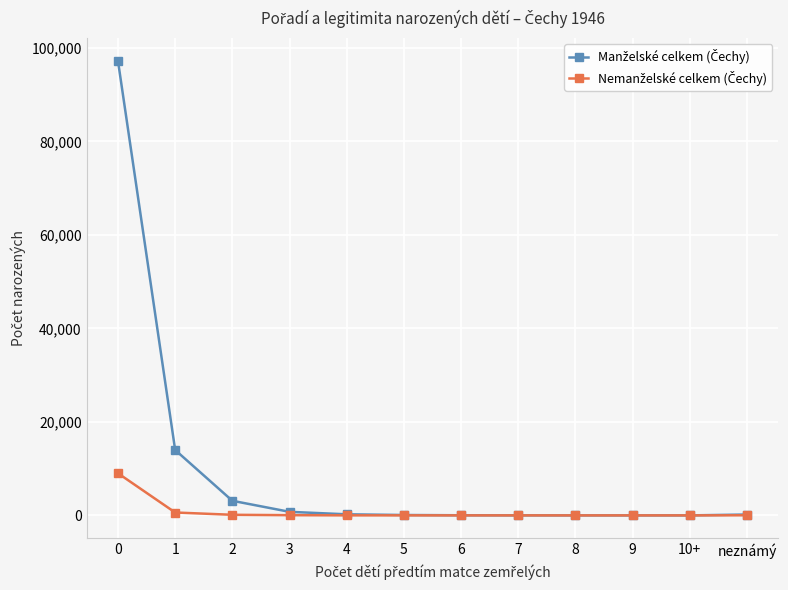

Count the number of categories in the chart.

12